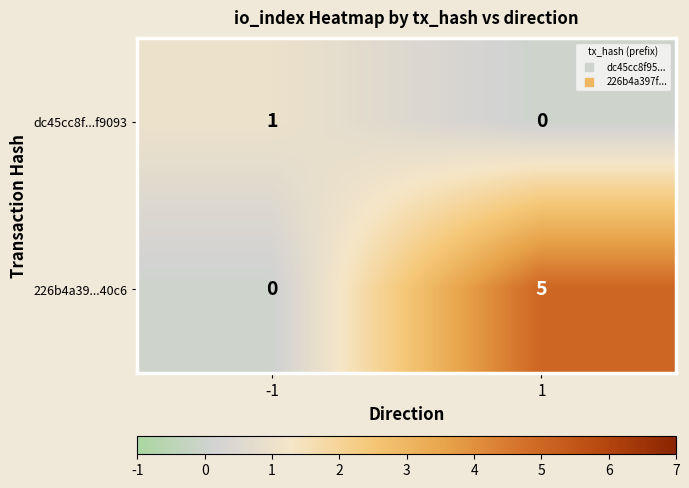

What value does the 226b4a39...40c6 series have at 1?

5